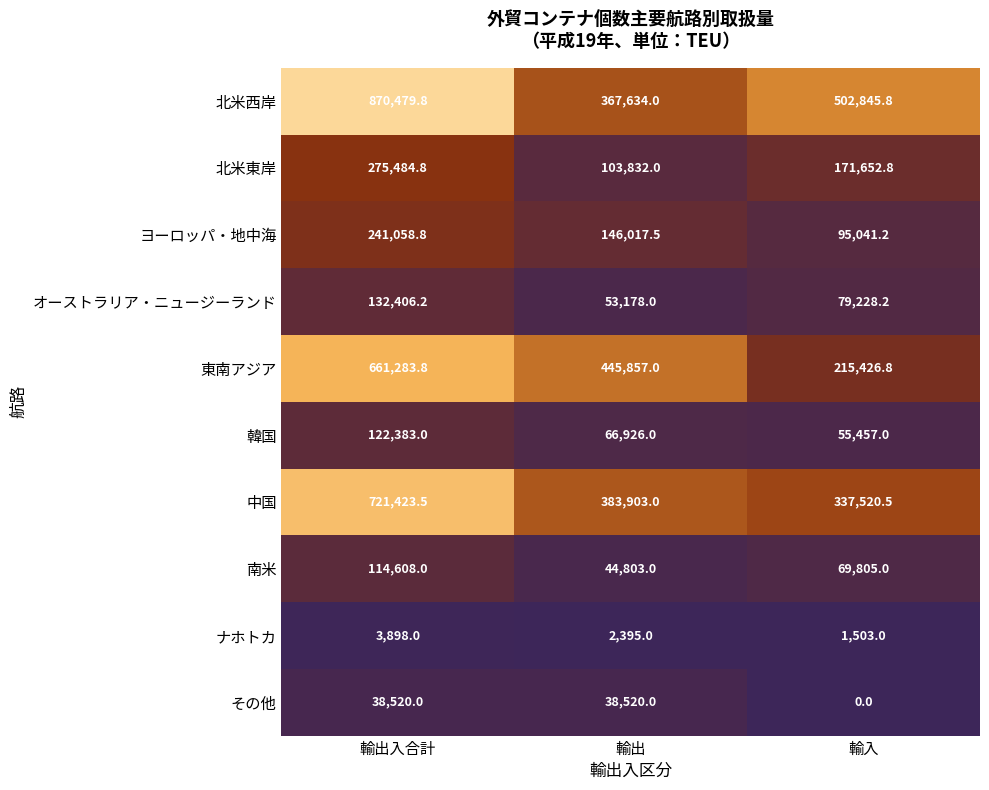

At which category does the chart reach its peak across all series?

輸出入合計